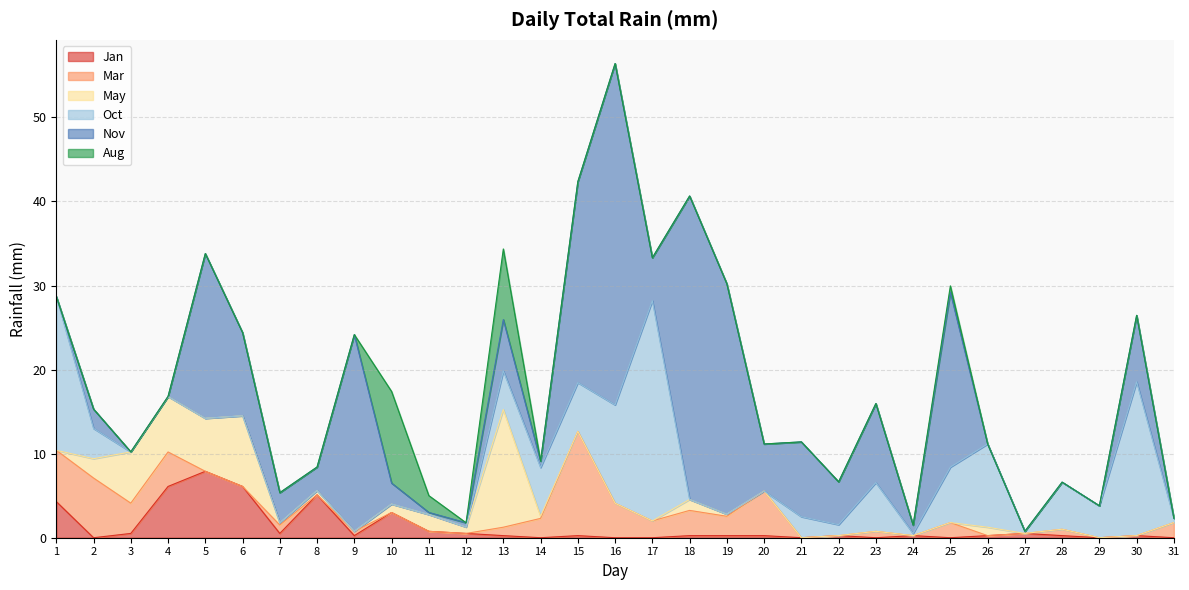

What are all the series names shown in the legend?

Jan, Mar, May, Oct, Nov, Aug